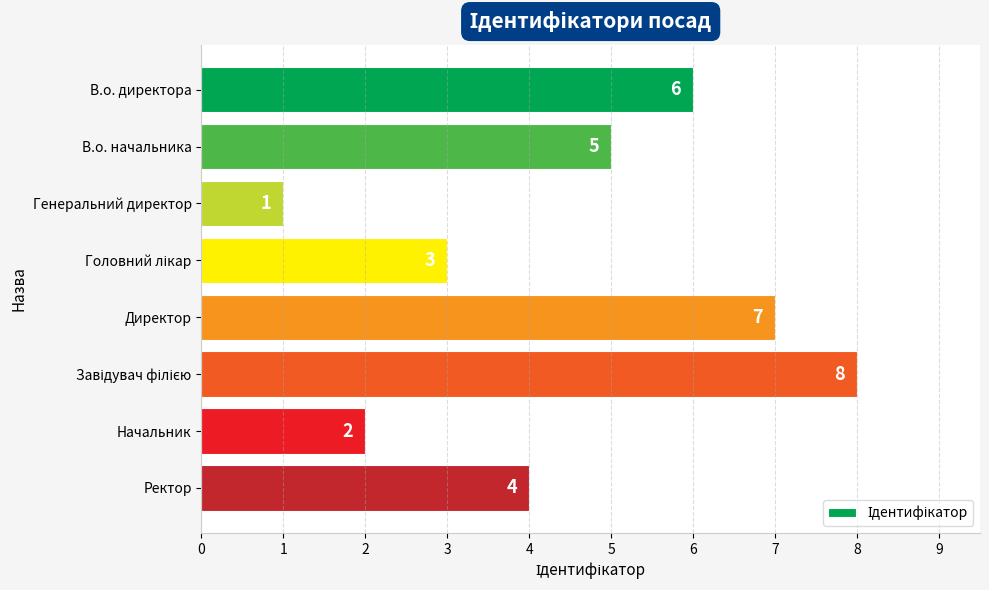

Approximately how many times larger is the value at Директор compared to В.о. начальника?

1.4